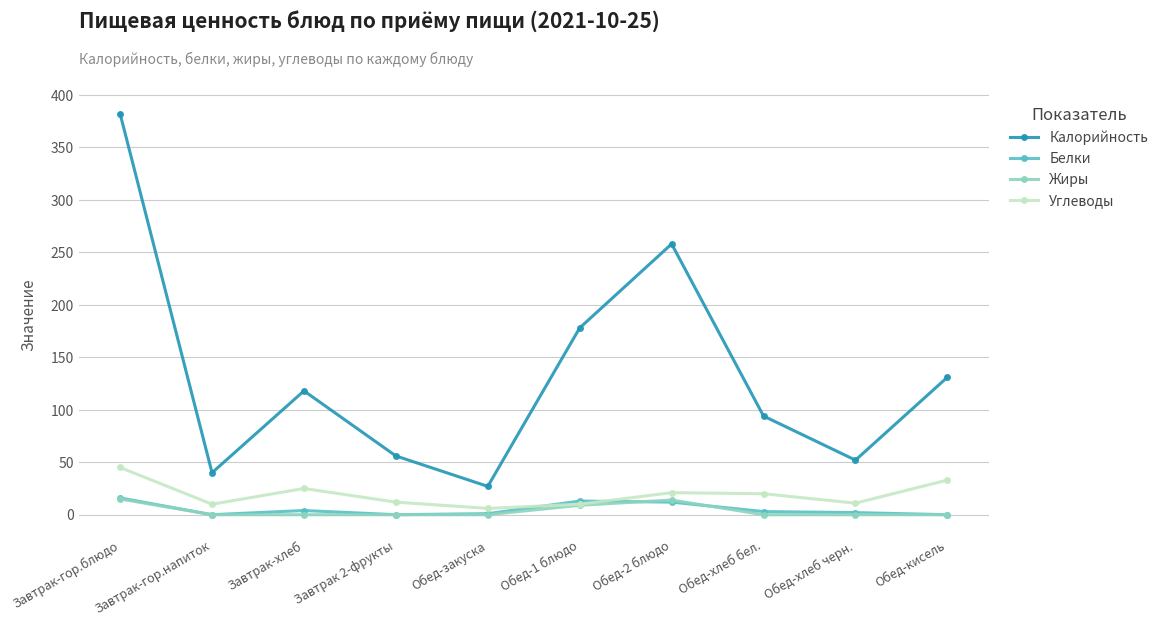

Which label corresponds to the largest value in the chart?

Завтрак-гор.блюдо